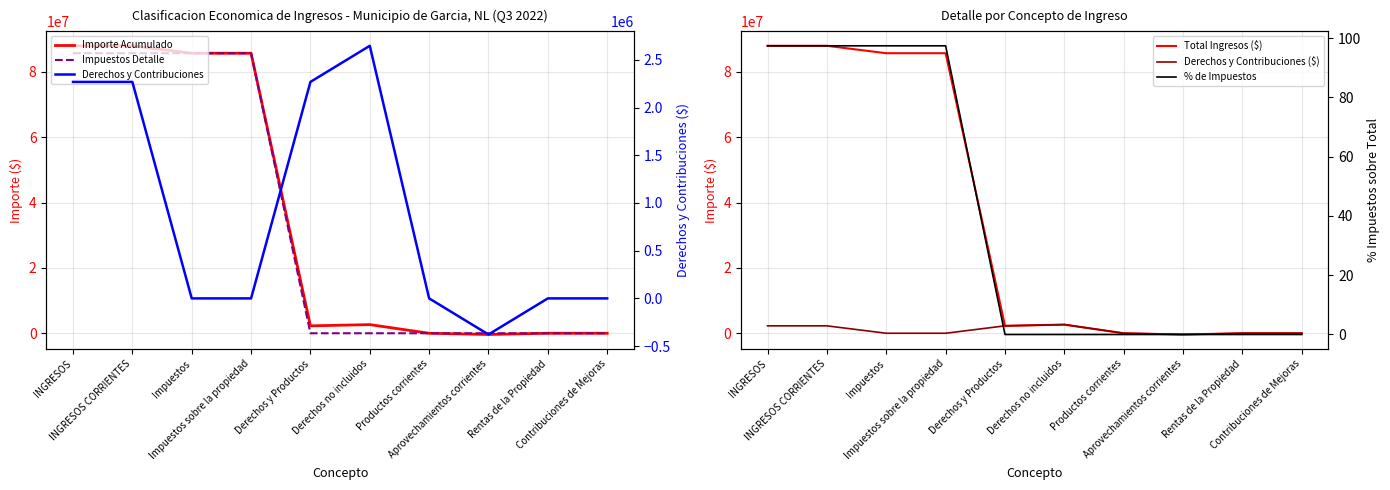

Reading left to right, transcribe all the data shown in this chart.

Importe Acumulado: 88000158.4	88000158.4	85731336.6	85731336.6	2268821.8	2647125.4	0.0	-378303.6	0.0	0.0
Impuestos Detalle: 85731336.6	85731336.6	85731336.6	85731336.6	0.0	0.0	0.0	0.0	0.0	0.0
Total Ingresos ($): 88000158.4	88000158.4	85731336.6	85731336.6	2268821.8	2647125.4	0.0	-378303.6	0.0	0.0
Derechos y Contribuciones ($): 2268821.8	2268821.8	0.0	0.0	2268821.8	2647125.4	0.0	-378303.6	0.0	0.0
Derechos y Contribuciones: 2268821.8	2268821.8	0.0	0.0	2268821.8	2647125.4	0.0	-378303.6	0.0	0.0
% de Impuestos: 97.4	97.4	97.4	97.4	0.0	0.0	0.0	0.0	0.0	0.0